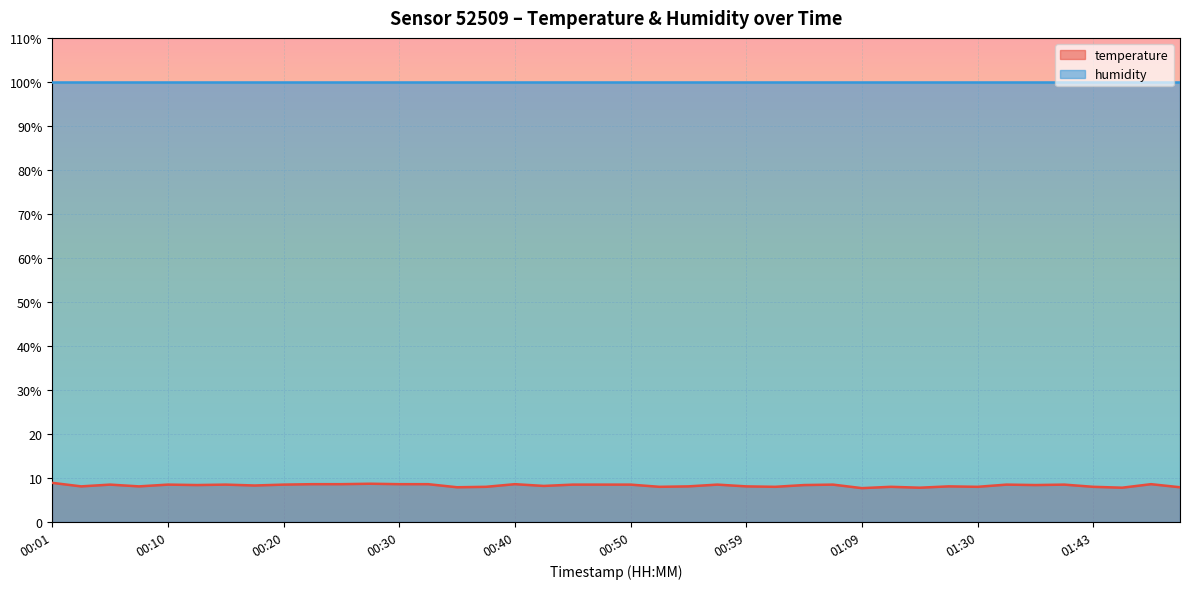

How many lines are shown in the chart?

1